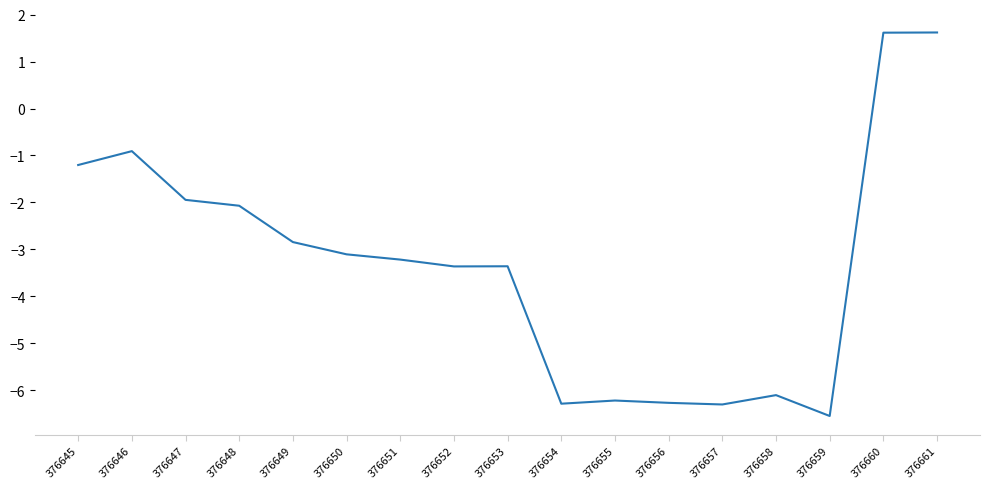

What is the sum of the values at 376646 and 376647?

-2.9